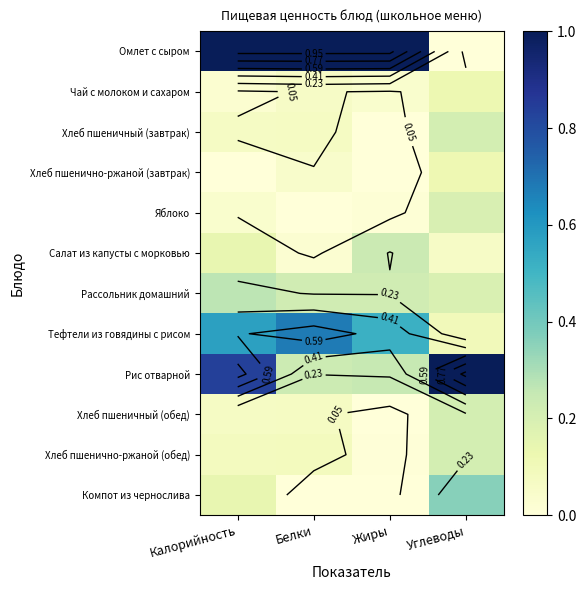

At how many categories does at least one series exceed 0?

4